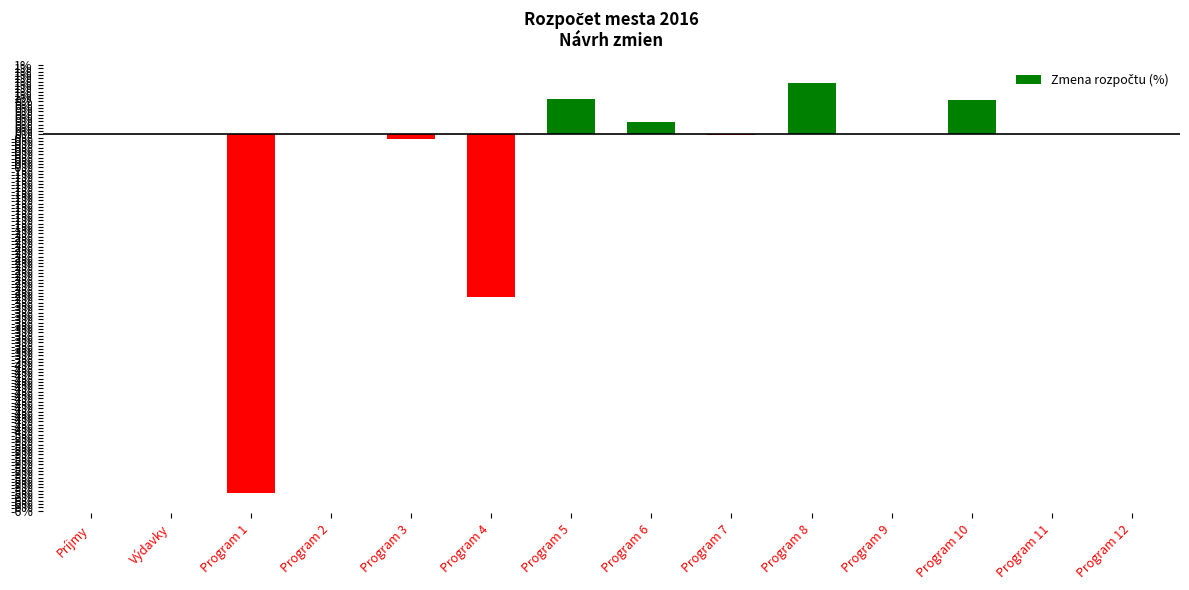

How many values are below zero?

4